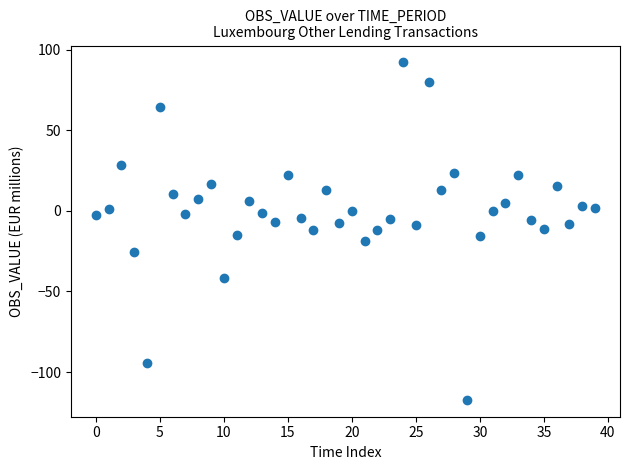

What is the range of Y values (max minus min)?

209.3